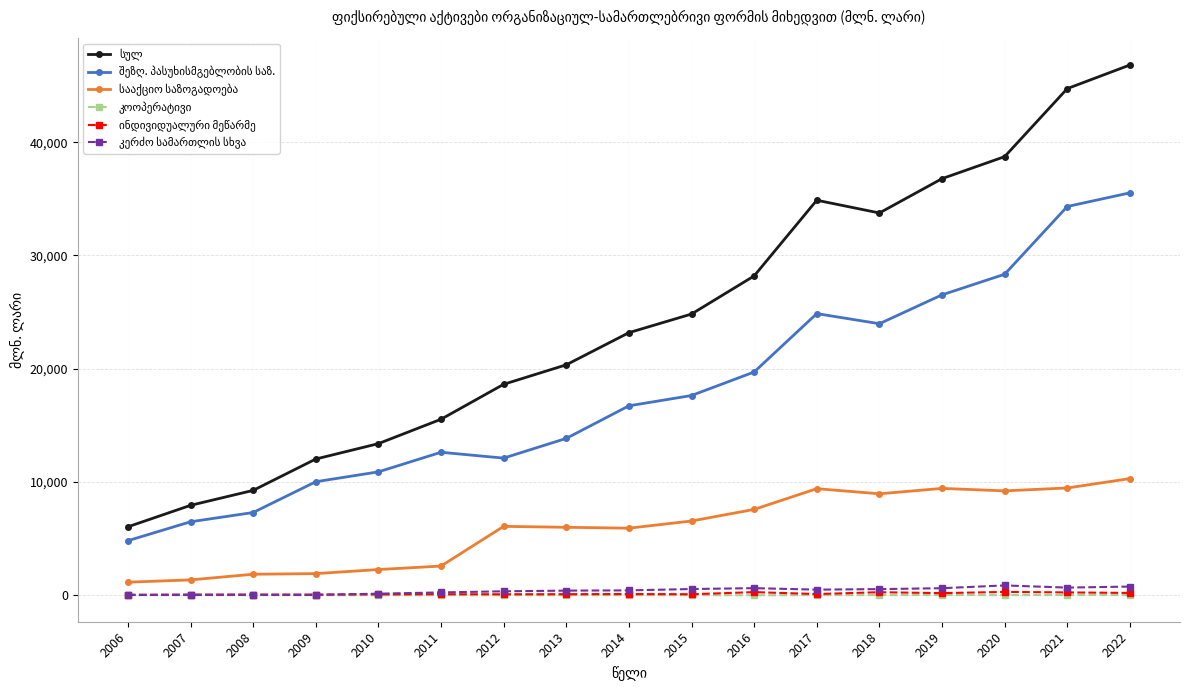

How many series are shown in this chart?

6